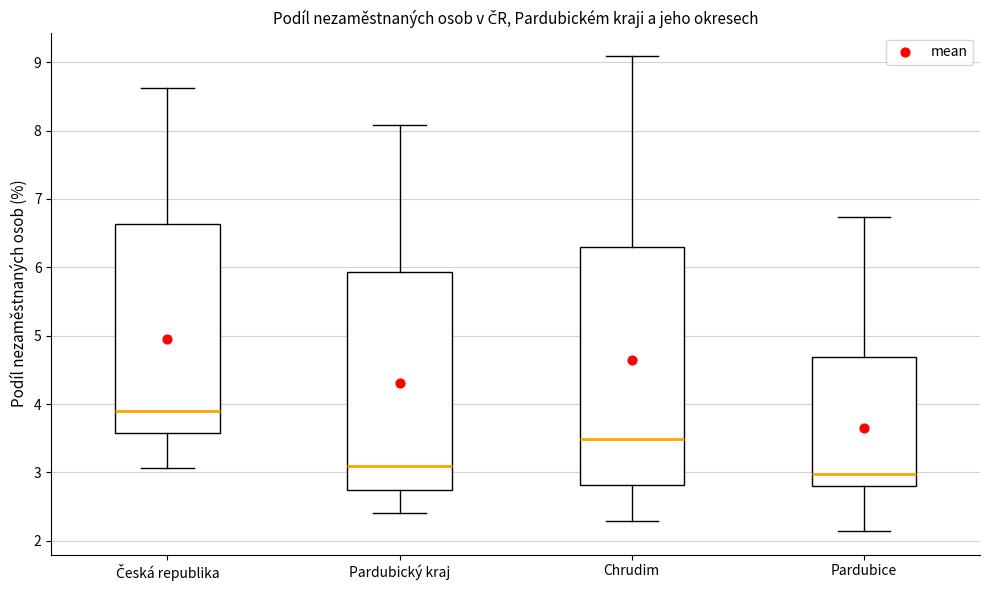

Reading left to right, read every box against the y-axis: the position of its median line, the range the box covers, and the ends of its whiskers. The values are not printed on the chart, so give them approximately, as read against the axis.

Česká republika: median 3.9, box 3.6 to 6.6, whiskers 3.1 to 8.6
Pardubický kraj: median 3.1, box 2.7 to 5.9, whiskers 2.4 to 8.1
Chrudim: median 3.5, box 2.8 to 6.3, whiskers 2.3 to 9.1
Pardubice: median 3.0, box 2.8 to 4.7, whiskers 2.1 to 6.7